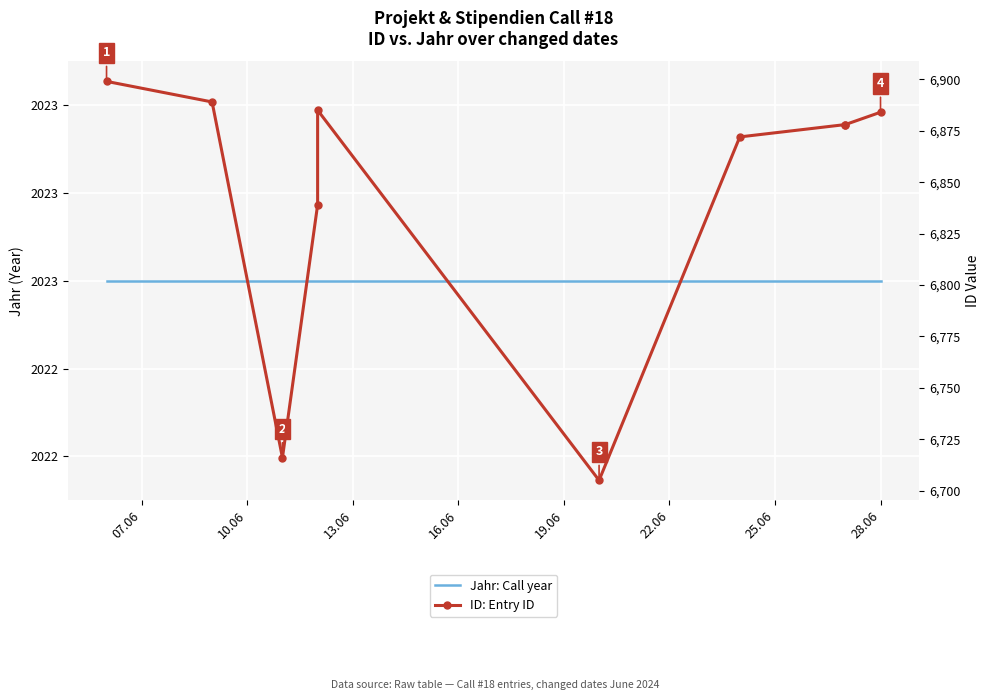

True or false: Jahr: Call year and ID: Entry ID cross at least once.

False